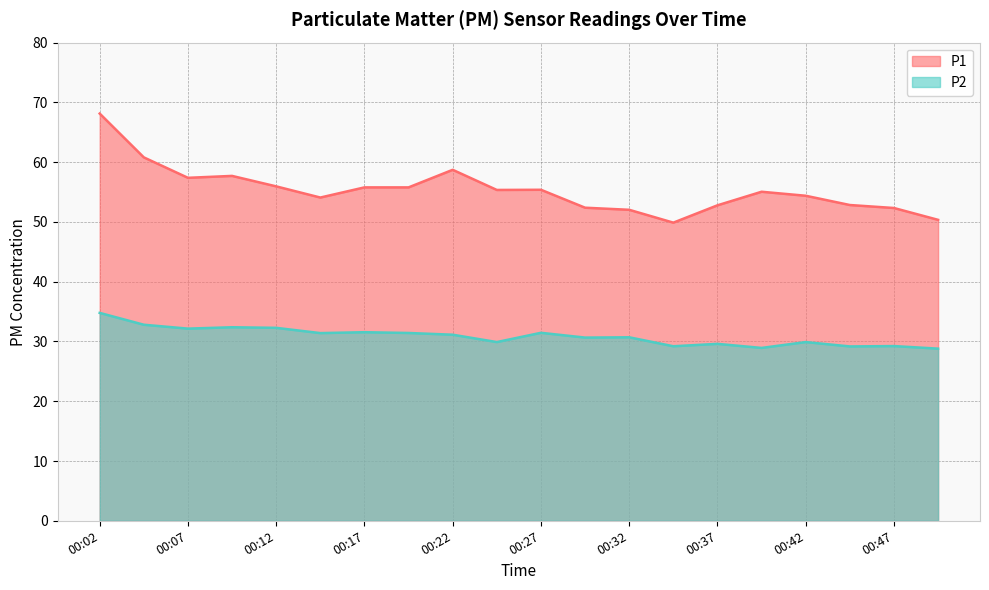

What is the difference between the P1 values at 00:17 and 00:49?

5.4